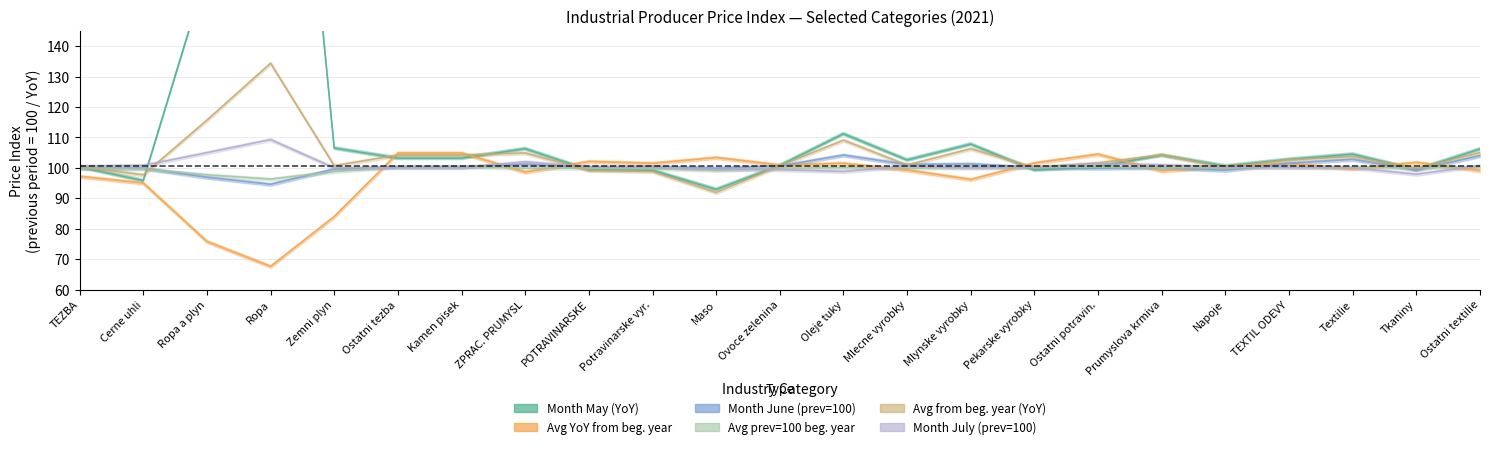

What is the minimum value shown in the chart?

67.6